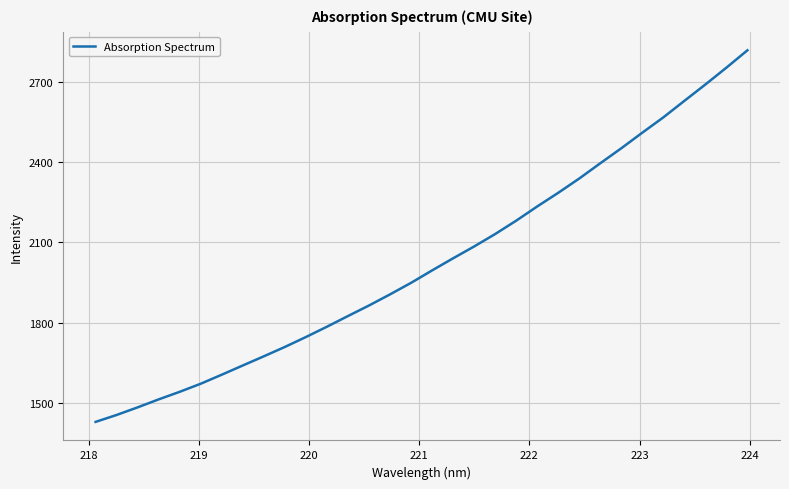

What is the difference between the maximum and minimum values?

1387.5